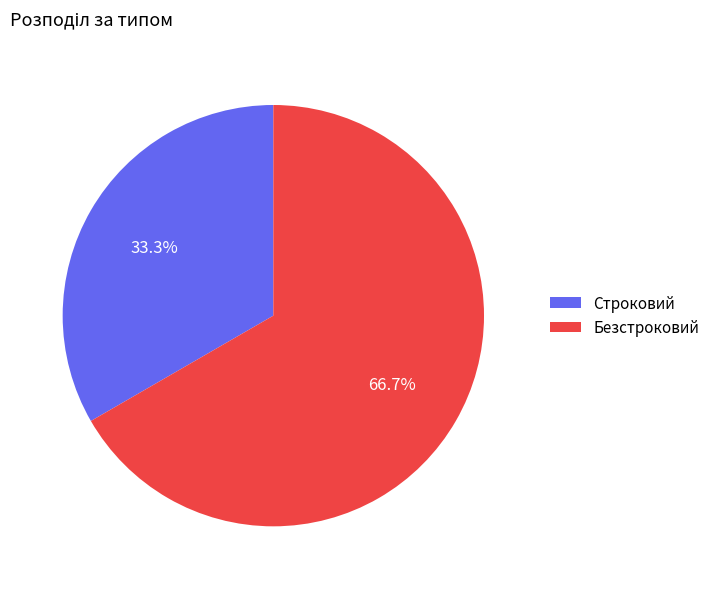

What is the ratio of the value at Строковий to the value at Безстроковий?

0.5